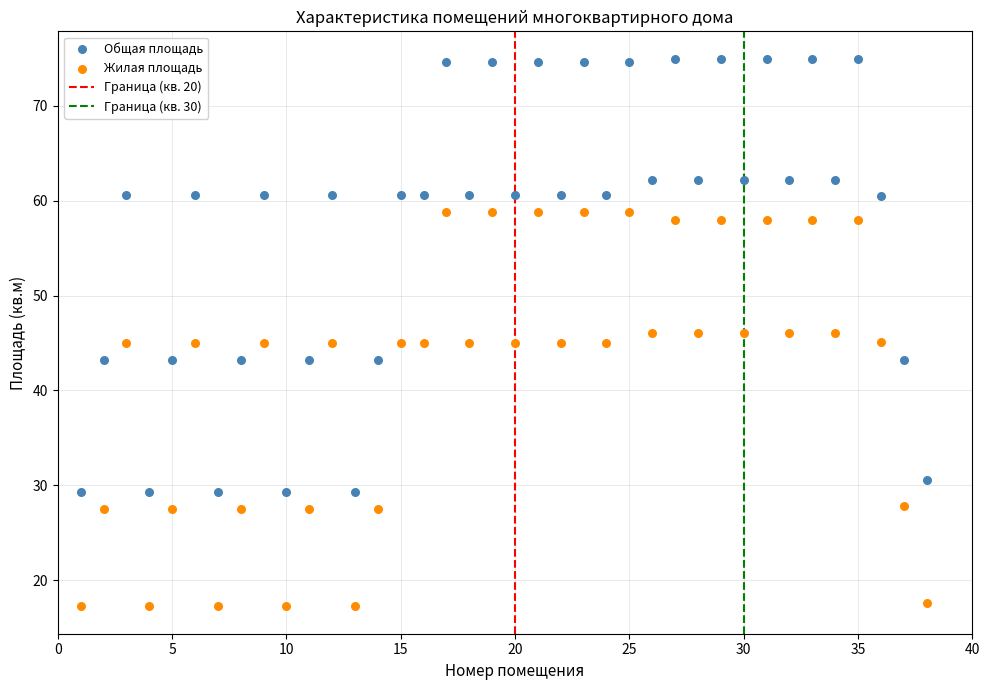

Which series reaches the minimum Y coordinate?

Жилая площадь